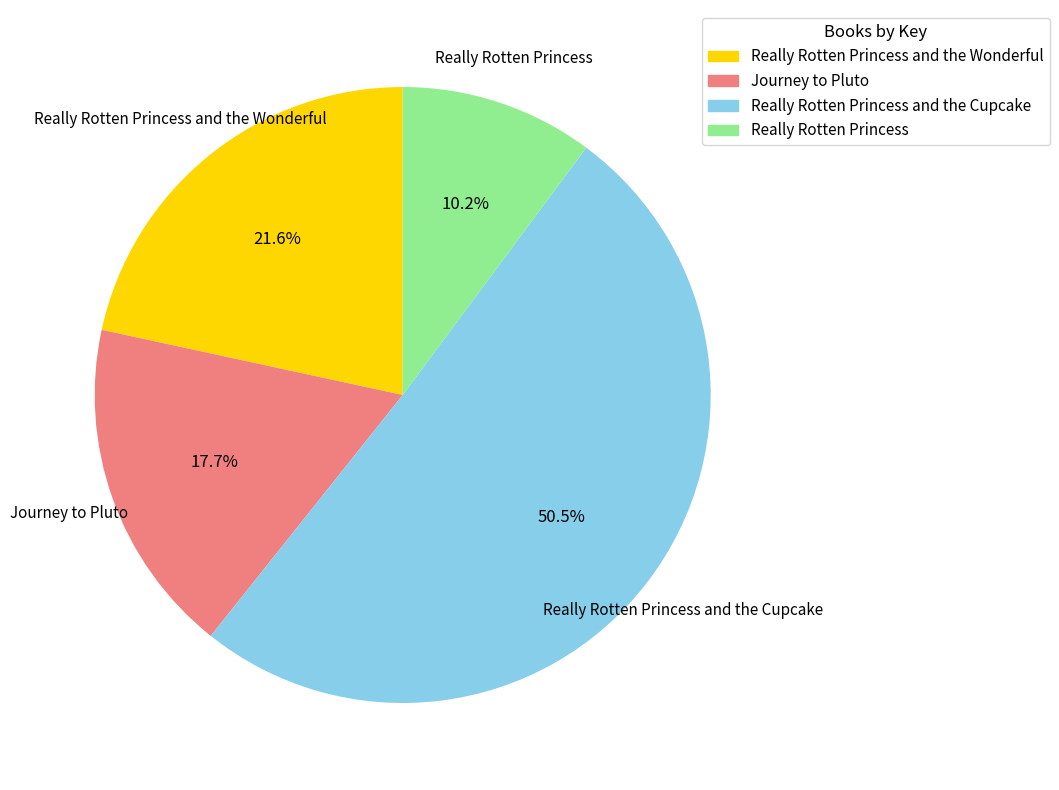

Rank the categories by value from highest to lowest.

Really Rotten Princess and the Cupcake, Really Rotten Princess and the Wonderful, Journey to Pluto, Really Rotten Princess